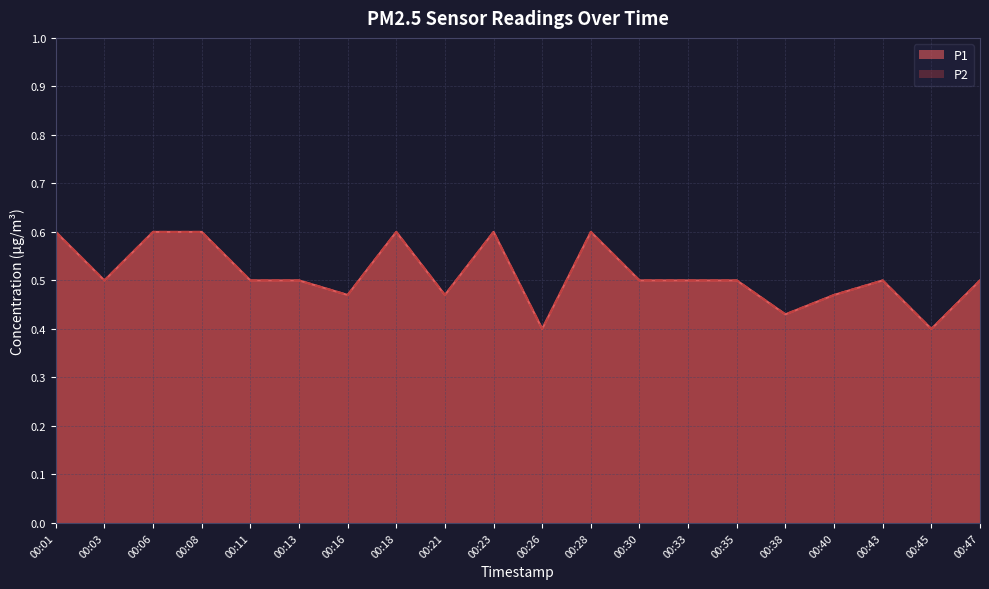

Reading left to right, list all the values displayed in this chart.

P1: 0.6	0.5	0.6	0.6	0.5	0.5	0.5	0.6	0.5	0.6	0.4	0.6	0.5	0.5	0.5	0.4	0.5	0.5	0.4	0.5
P2: 0.6	0.5	0.6	0.6	0.5	0.5	0.5	0.6	0.5	0.6	0.4	0.6	0.5	0.5	0.5	0.4	0.5	0.5	0.4	0.5